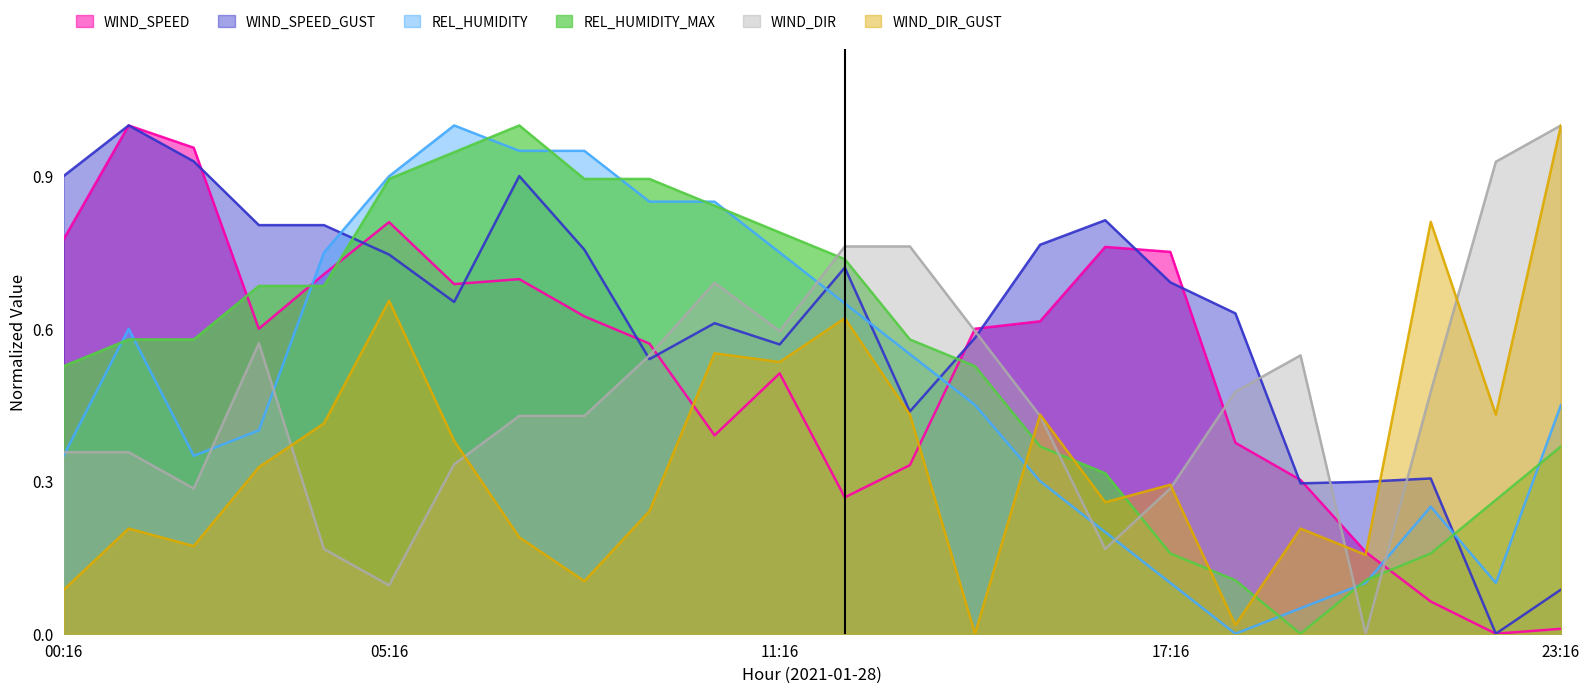

Reading right to left, extract all data points from this chart.

WIND_SPEED: 0.0	0.0	0.1	0.2	0.3	0.4	0.8	0.8	0.6	0.6	0.3	0.3	0.5	0.4	0.6	0.6	0.7	0.7	0.8	0.7	0.6	1.0	1.0	0.8
WIND_SPEED_GUST: 0.1	0.0	0.3	0.3	0.3	0.6	0.7	0.8	0.8	0.6	0.4	0.7	0.6	0.6	0.5	0.8	0.9	0.7	0.7	0.8	0.8	0.9	1.0	0.9
REL_HUMIDITY: 0.5	0.1	0.2	0.1	0.1	0.0	0.1	0.2	0.3	0.5	0.6	0.7	0.8	0.8	0.8	0.9	0.9	1.0	0.9	0.8	0.4	0.3	0.6	0.3
REL_HUMIDITY_MAX: 0.4	0.3	0.2	0.1	0.0	0.1	0.2	0.3	0.4	0.5	0.6	0.7	0.8	0.8	0.9	0.9	1.0	0.9	0.9	0.7	0.7	0.6	0.6	0.5
WIND_DIR: 1.0	0.9	0.5	0.0	0.5	0.5	0.3	0.2	0.4	0.6	0.8	0.8	0.6	0.7	0.5	0.4	0.4	0.3	0.1	0.2	0.6	0.3	0.4	0.4
WIND_DIR_GUST: 1.0	0.4	0.8	0.2	0.2	0.0	0.3	0.3	0.4	0.0	0.4	0.6	0.5	0.6	0.2	0.1	0.2	0.4	0.7	0.4	0.3	0.2	0.2	0.1